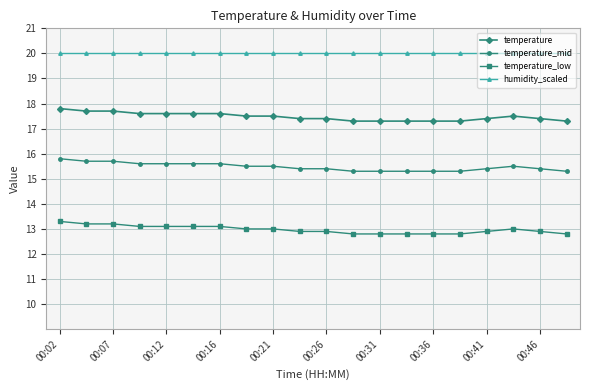

What is the lowest value of the temperature_mid series?

15.3